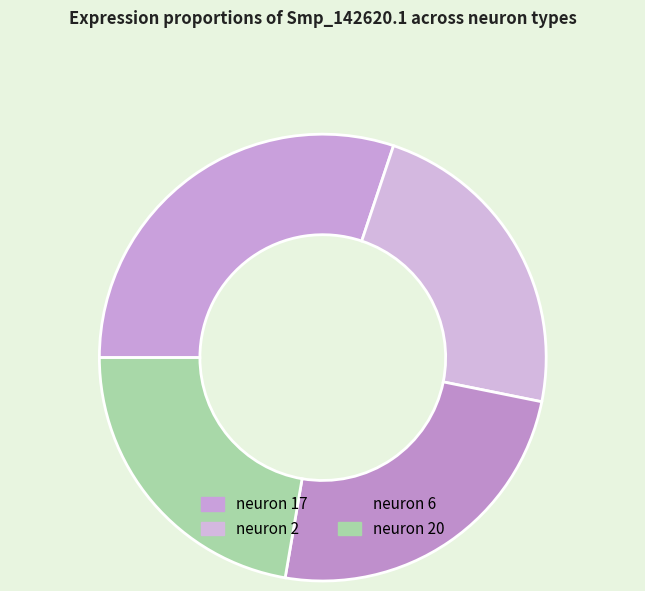

How many slices are in this pie chart?

4